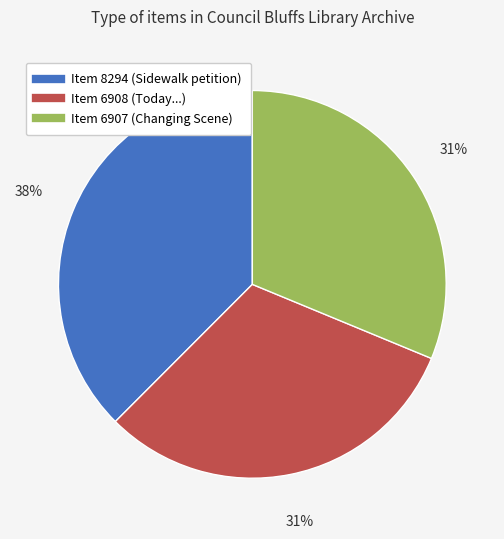

Approximately how many times larger is the value at Item 8294 compared to Item 6907?

1.2